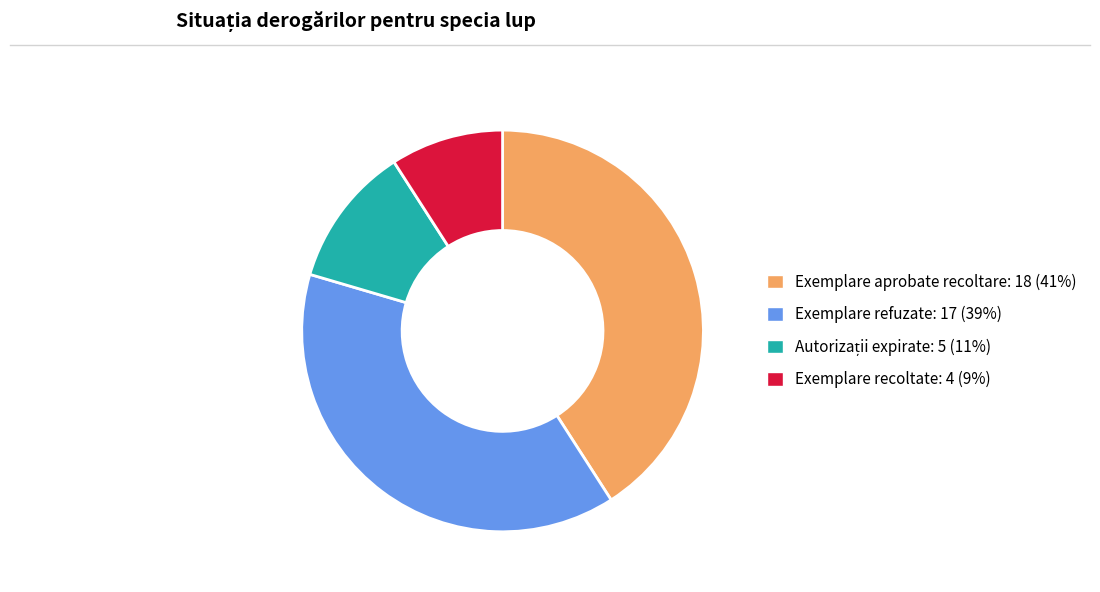

What is the largest slice in the pie chart?

Exemplare aprobate recoltare